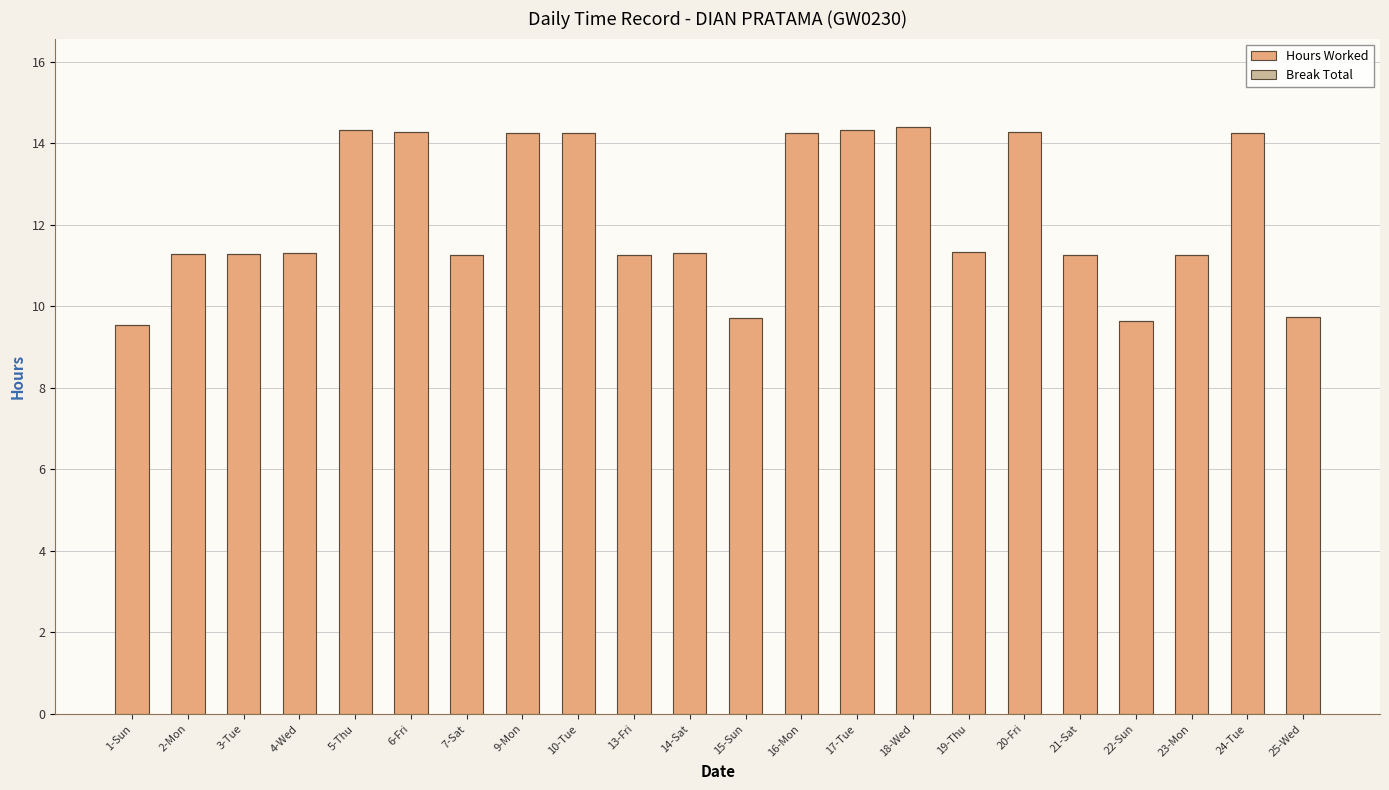

Between 20-Fri and 19-Thu, which is larger?

20-Fri